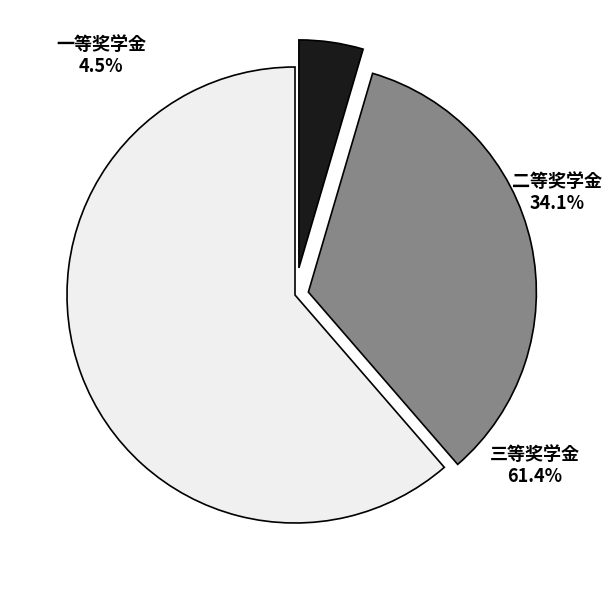

Which has a higher value, 二等 or 一等?

二等